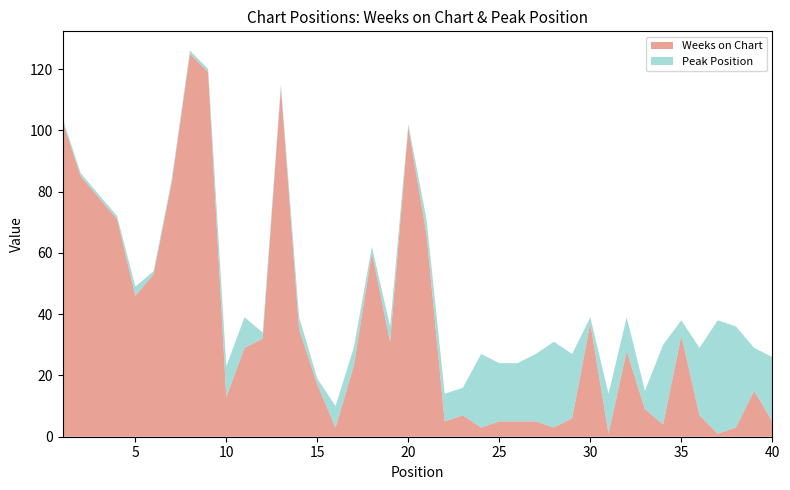

Reading right to left, transcribe all the data shown in this chart.

Weeks on Chart: 5	15	3	1	7	33	4	9	28	1	37	6	3	5	5	5	3	7	5	66	101	31	60	23	3	17	35	114	32	29	13	119	125	83	53	46	71	78	85	103
Peak Position: 21	14	33	37	22	5	26	6	11	13	2	21	28	22	19	19	24	9	9	5	1	5	2	6	7	2	4	1	2	10	10	1	1	1	1	3	1	1	1	1